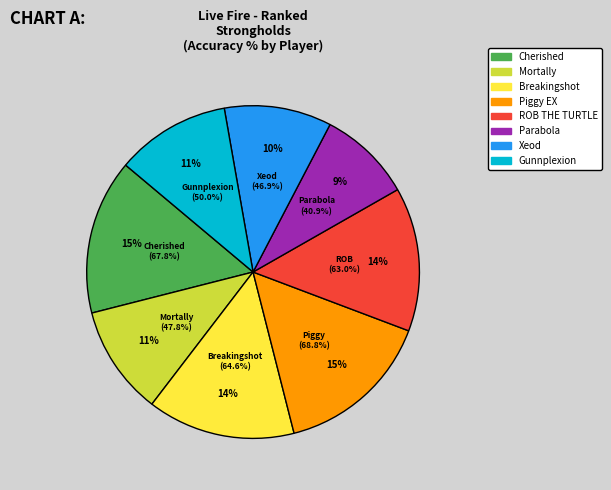

To the nearest percent, what is the average slice percentage?

12%